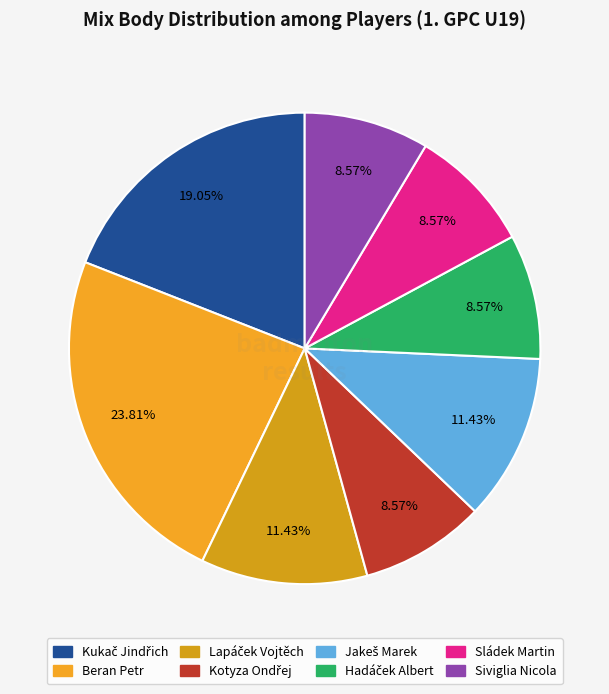

Count the number of slices in the pie.

8